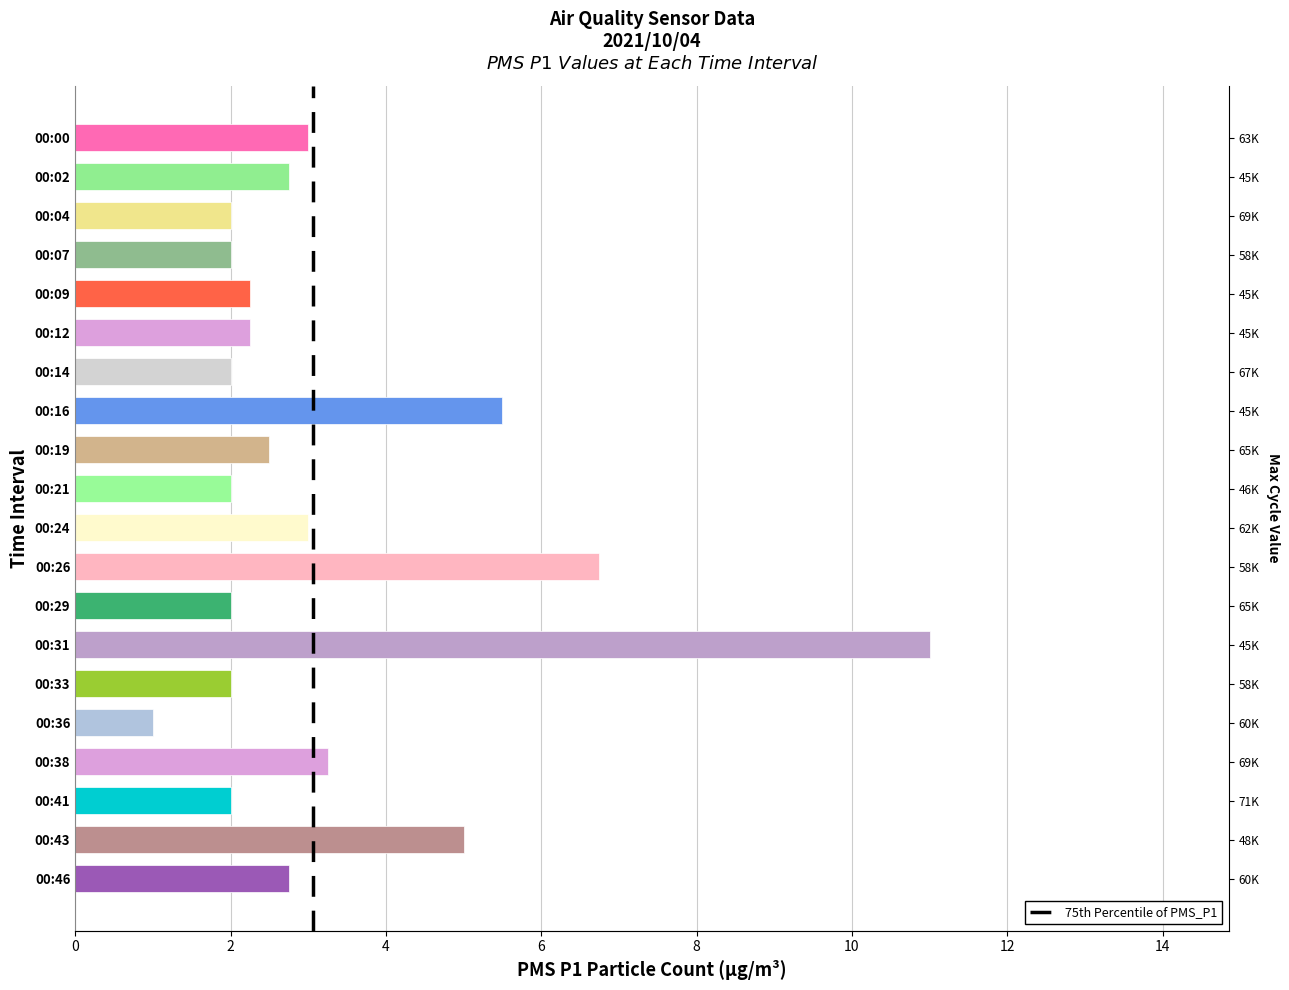

Are the bars grouped side by side (vs. stacked)?

No